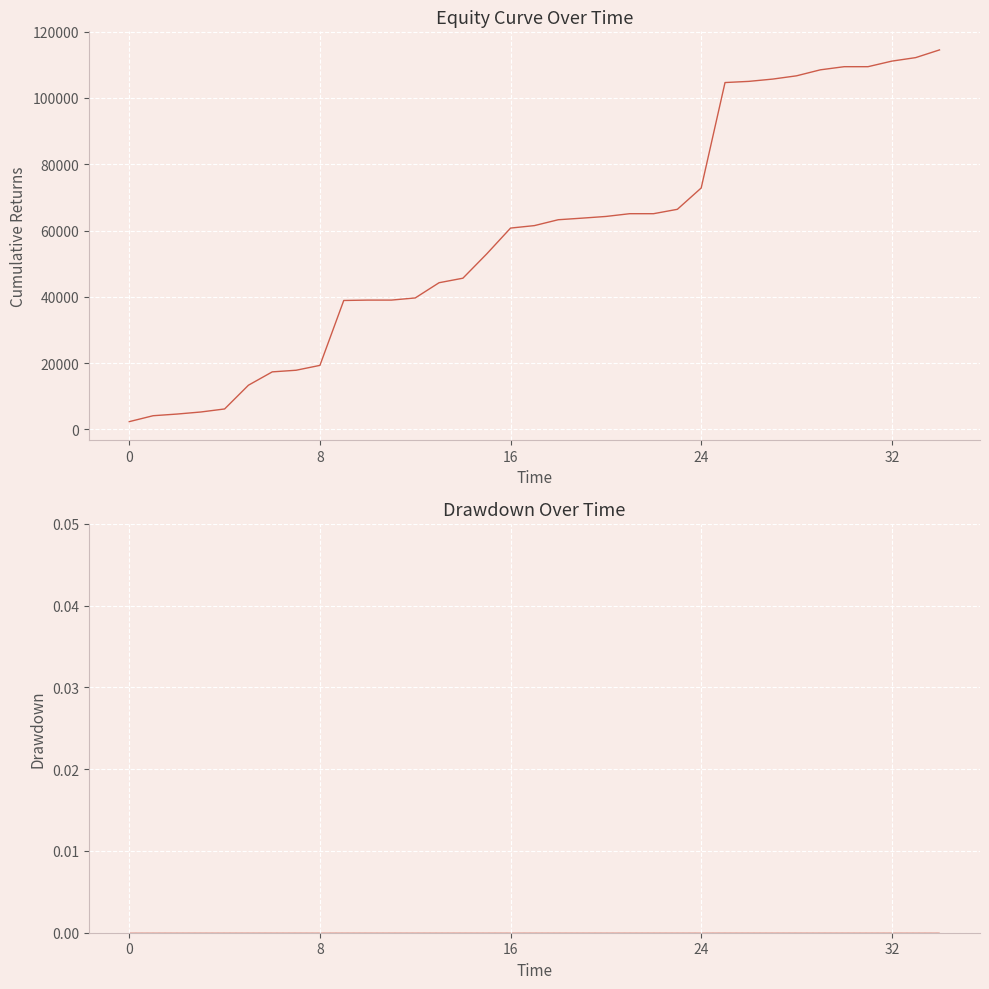

Which has a higher value, 16 or 8?

16